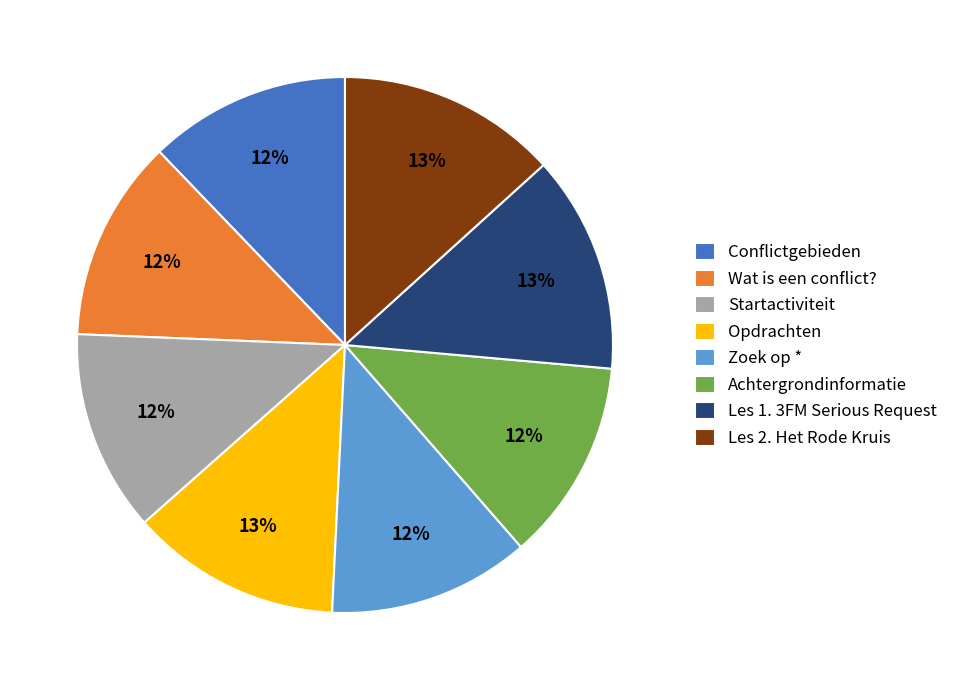

Is it true that Achtergrondinformatie is 12% of the pie?

True